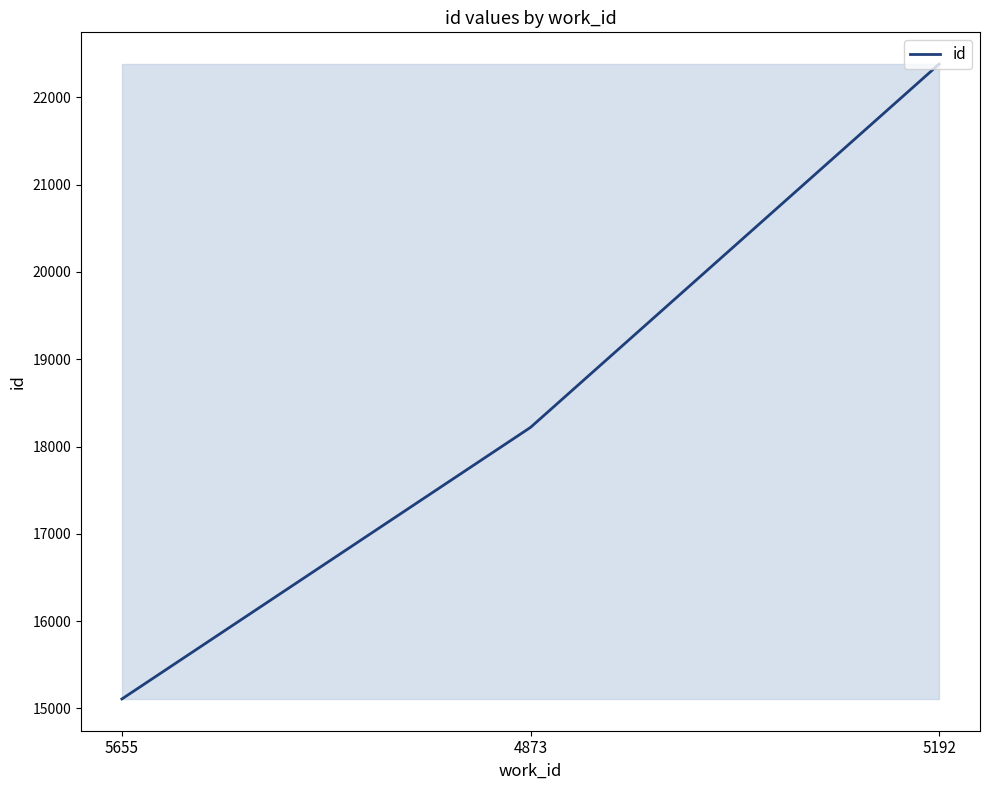

How many series are shown in this chart?

1